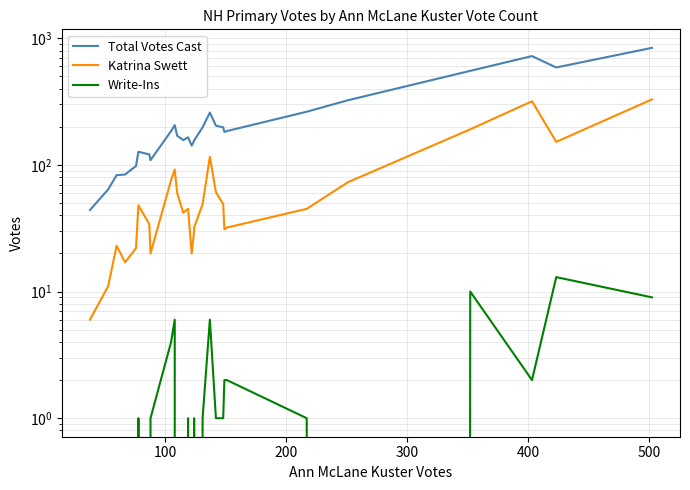

Which series has the widest spread of values?

Total Votes Cast